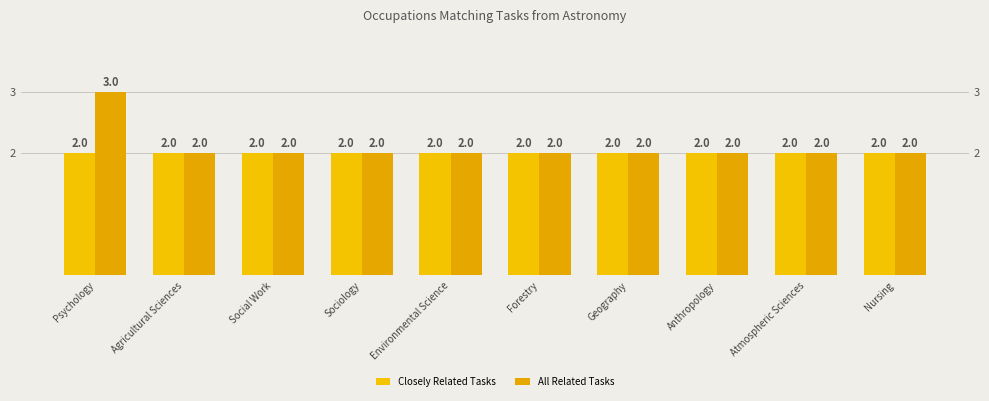

What are all the series names shown in the legend?

Closely Related Tasks, All Related Tasks